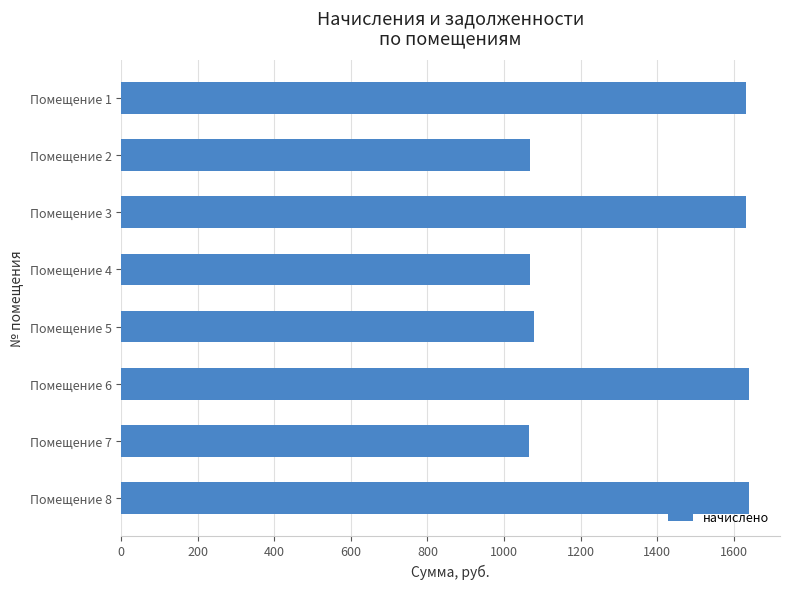

Is it true that the value at Помещение 4 is 609.7?

False